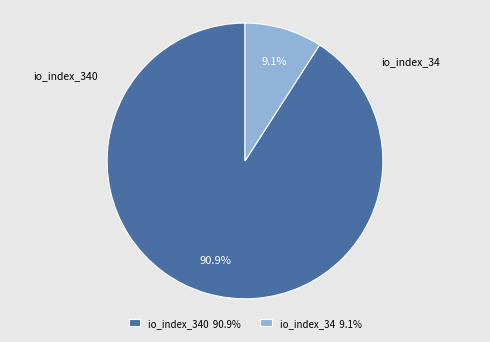

Is there any slice that represents more than half of the pie?

Yes